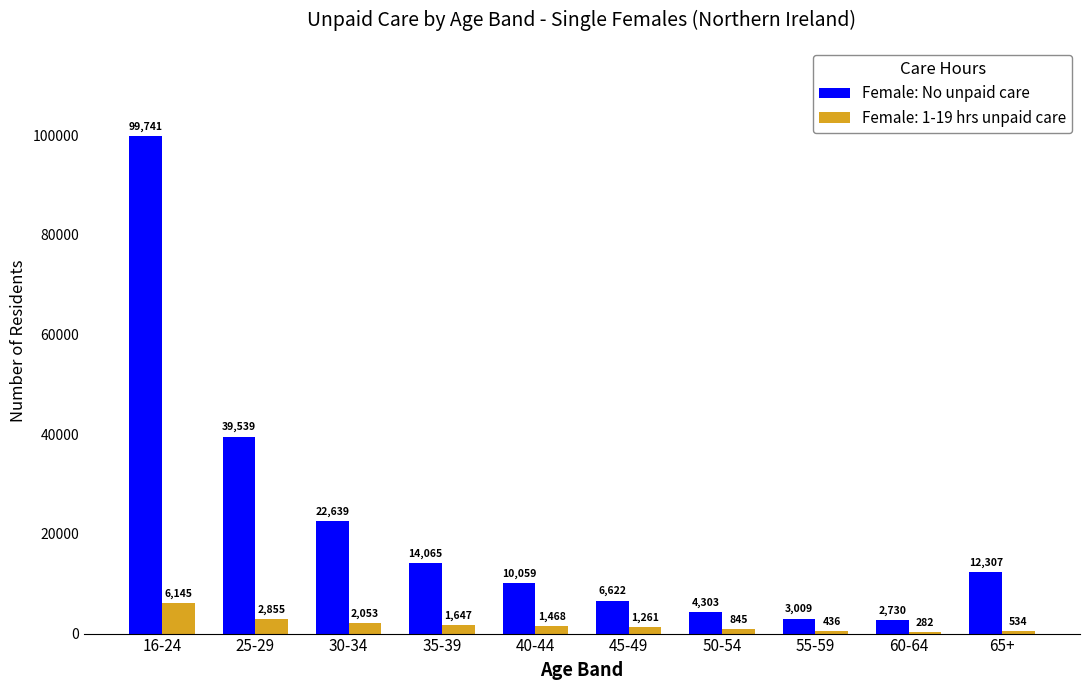

Read the Female: 1-19 hrs unpaid care value at 45-49.

1261